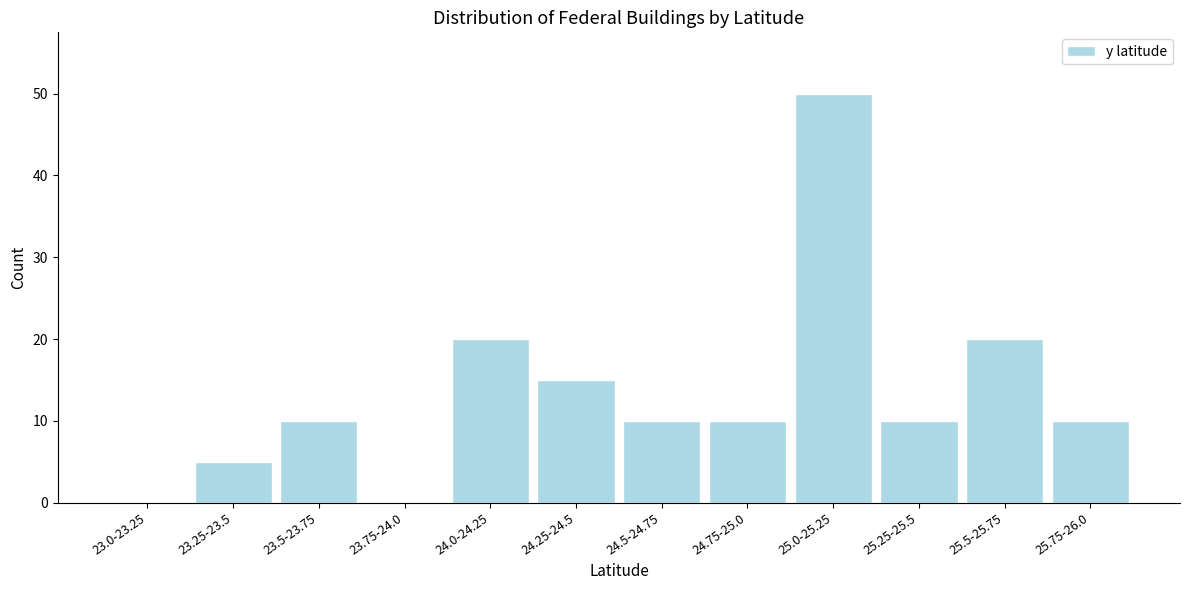

What is the sum of the values at 25.25-25.5 and 24.25-24.5?

25